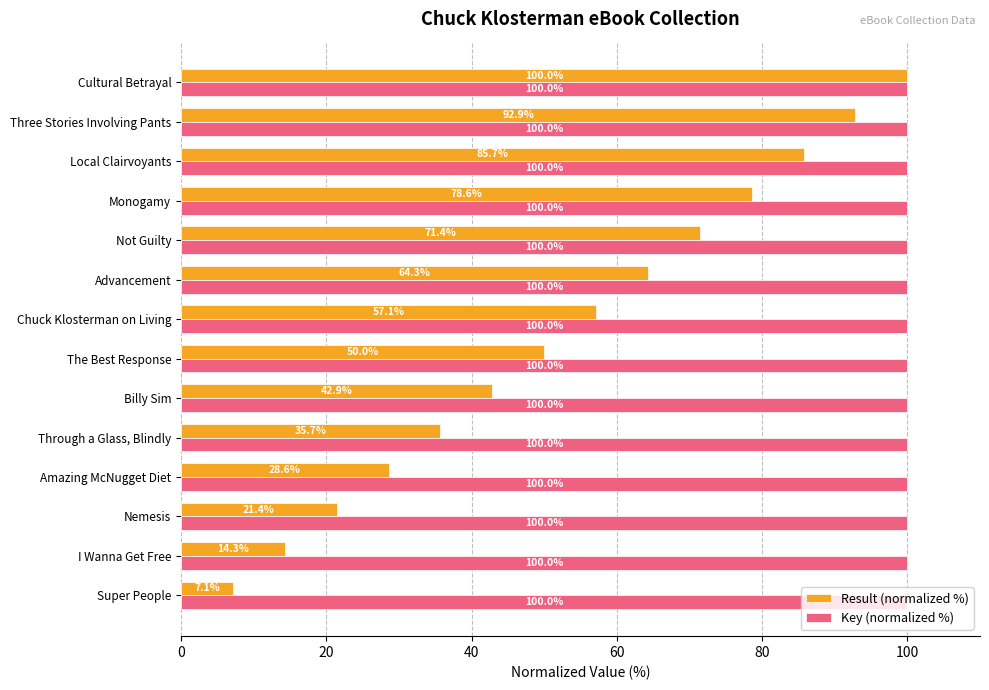

Rank the series at Chuck Klosterman on Living from lowest to highest value.

Result (normalized %), Key (normalized %)